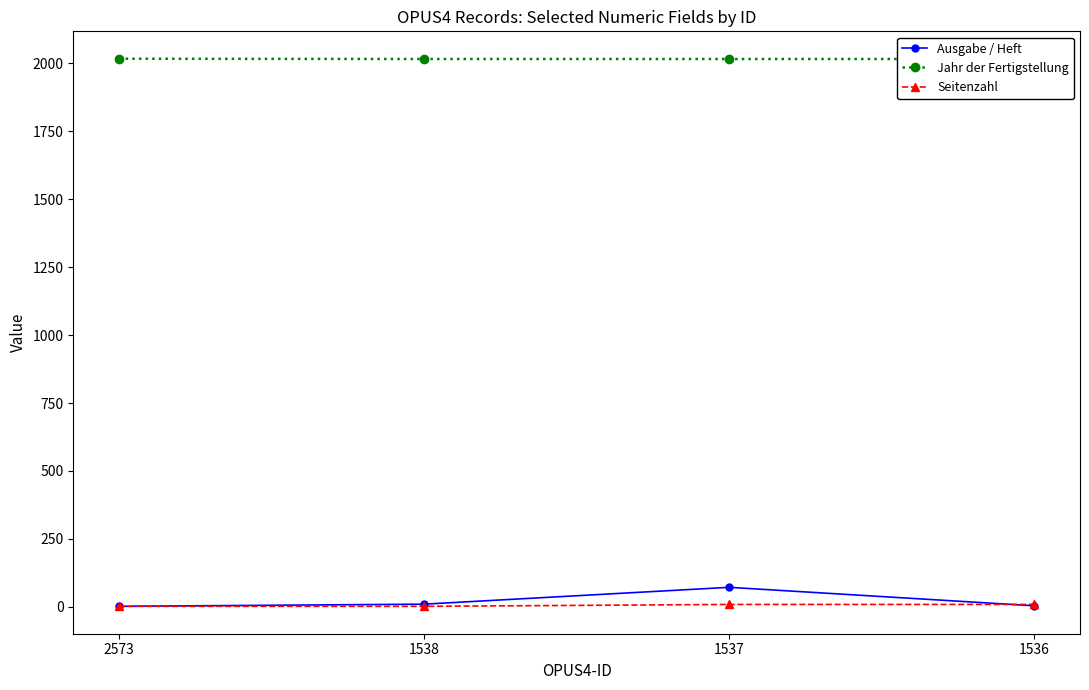

Rank the series by their maximum value, from highest to lowest.

Jahr der Fertigstellung, Ausgabe / Heft, Seitenzahl